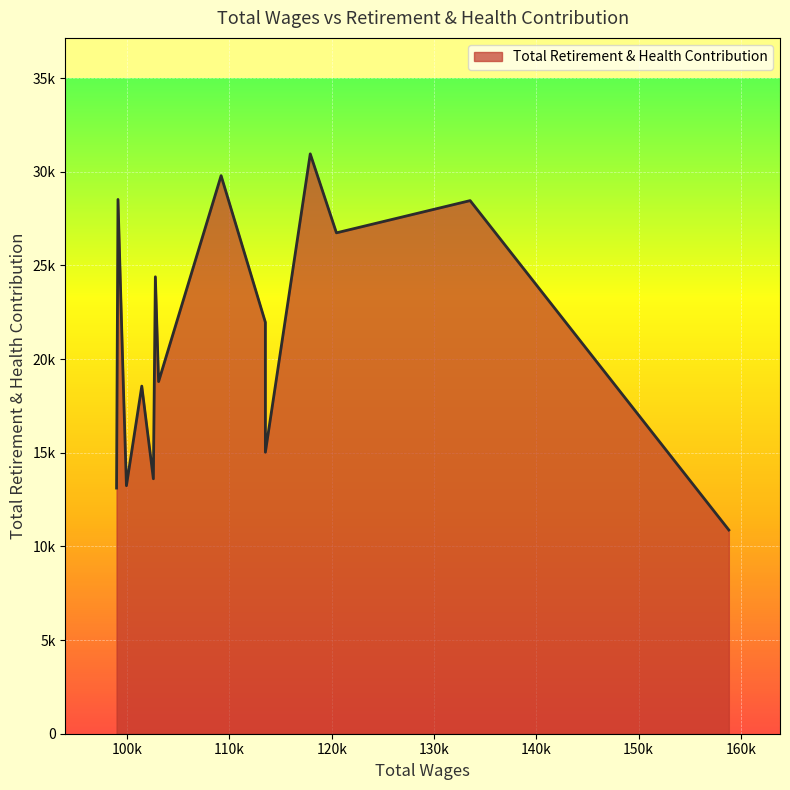

Does the chart display data point markers on the line(s)?

No